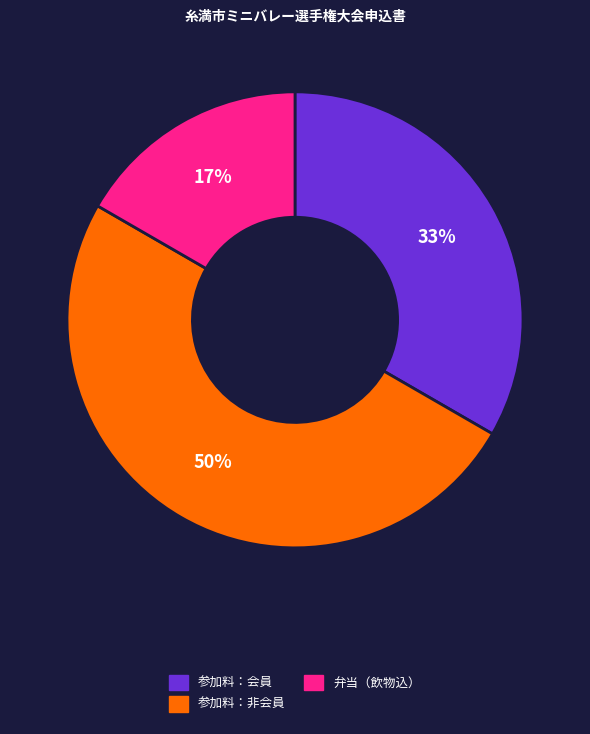

Which has a higher value, 弁当（飲物込） or 参加料：会員?

参加料：会員